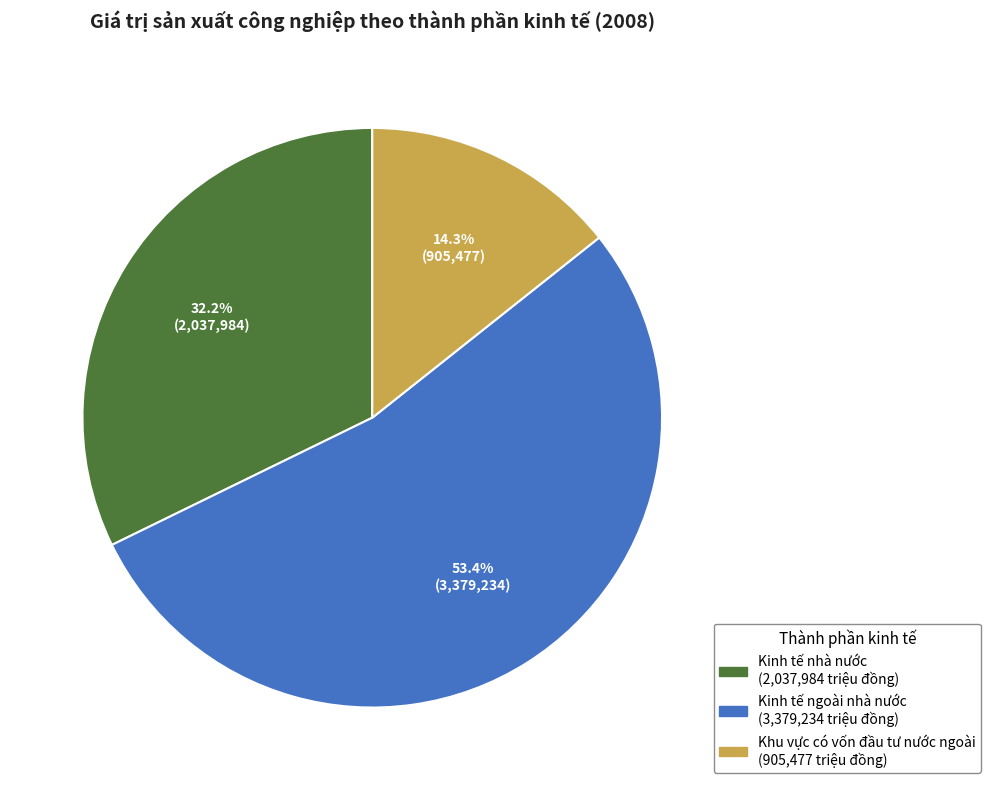

Do Kinh tế ngoài nhà nước and Khu vực có vốn đầu tư nước ngoài together represent more than half of the pie?

Yes